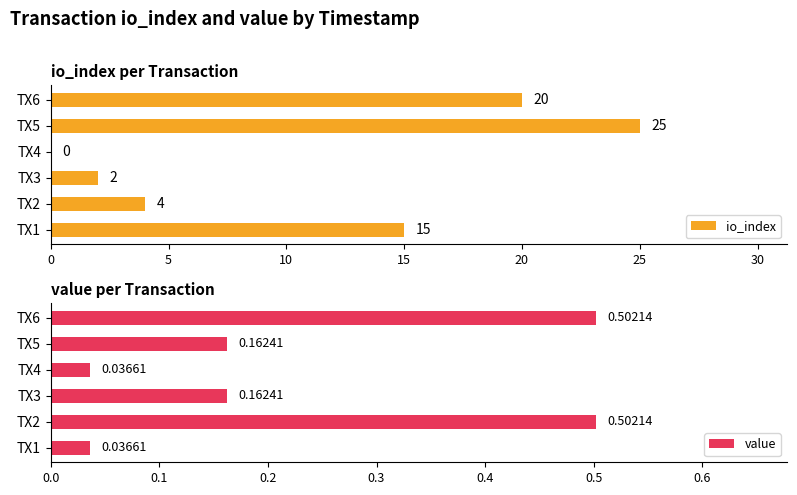

How many distinct data groups are displayed?

2